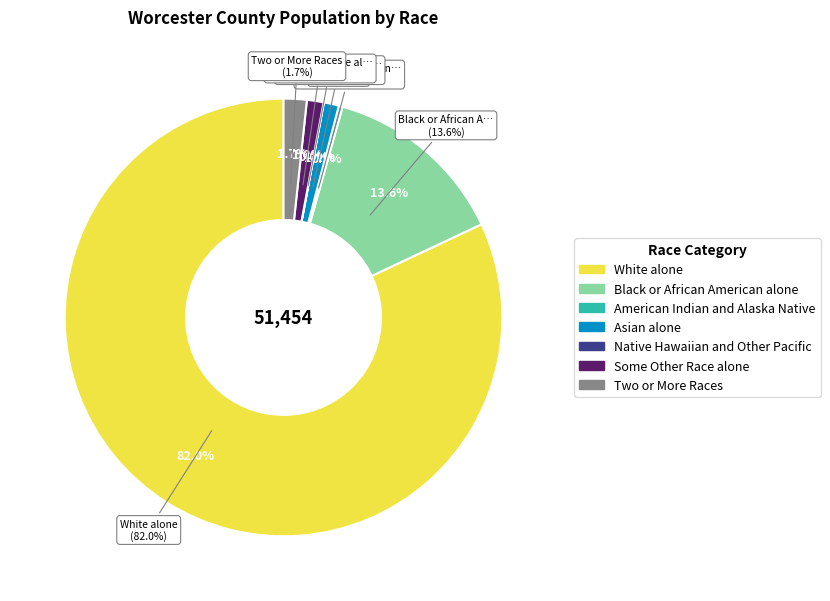

How many segments does this pie chart have?

7